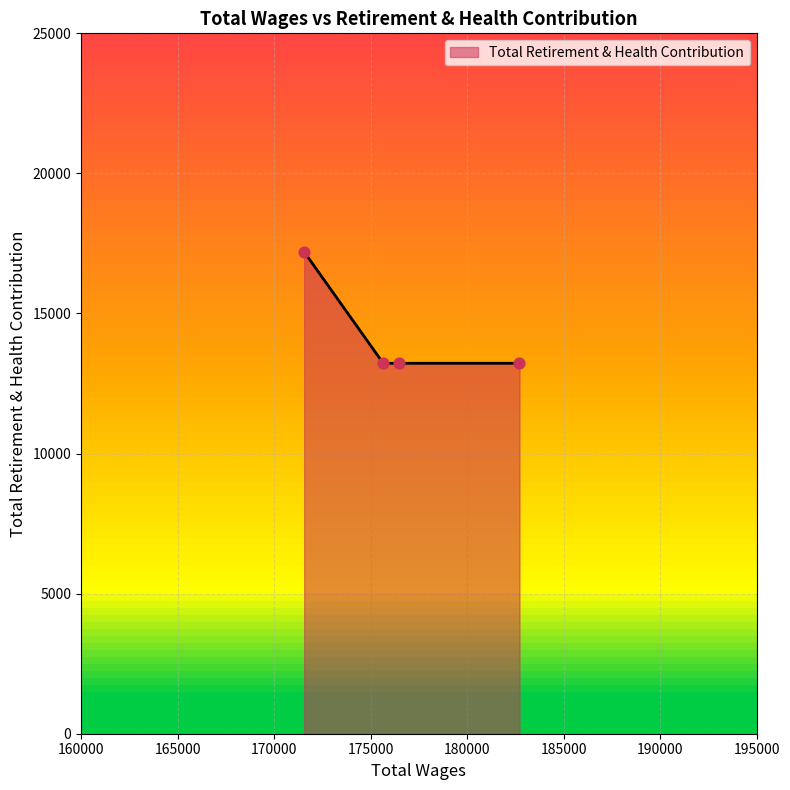

True or false: the data has more than 2 interior local peaks.

False